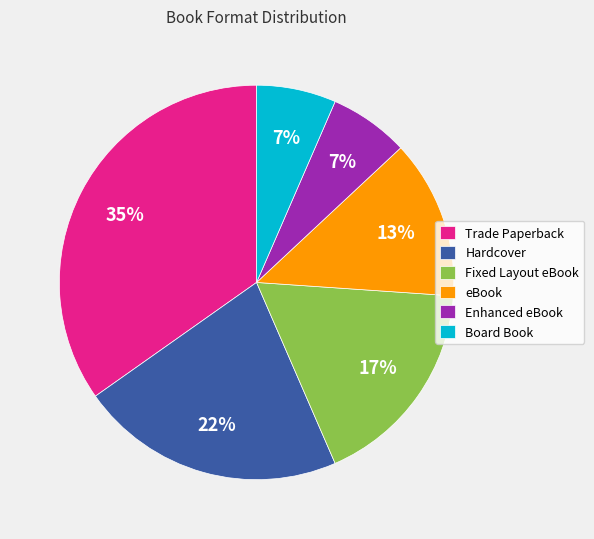

Count the number of slices in the pie.

6